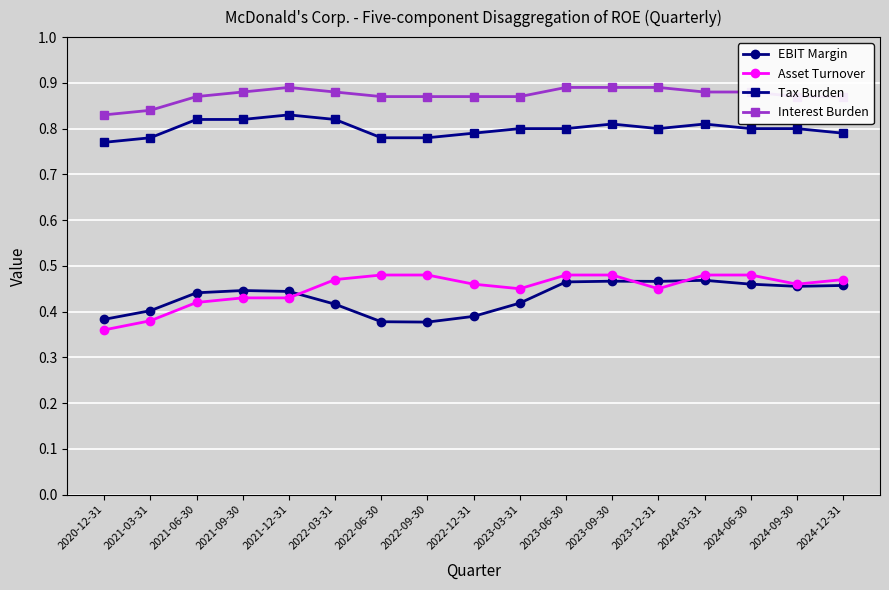

How many categories are shown in the chart?

17